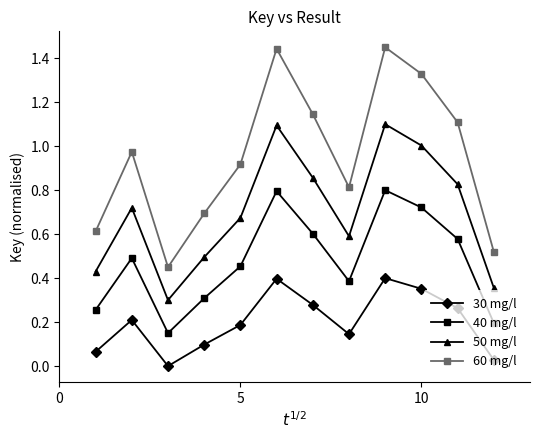

Which series has the largest total across all categories?

60 mg/l